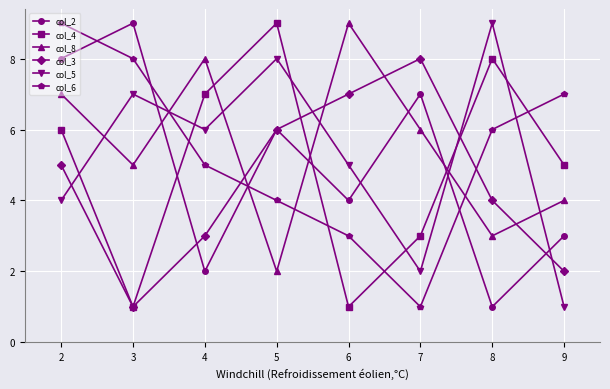

How many lines are shown in the chart?

6